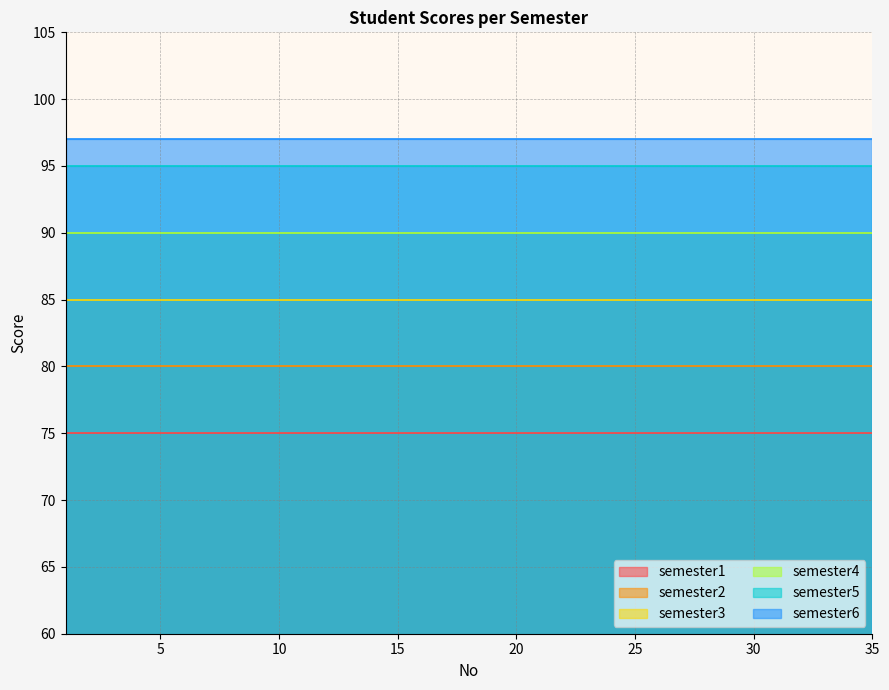

How many lines are shown in the chart?

6